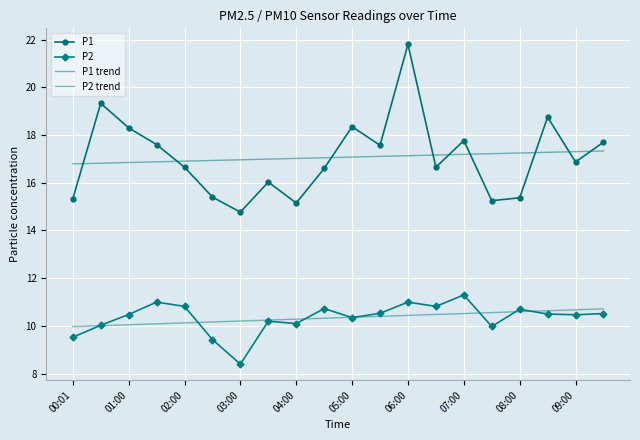

Which series has the widest spread of values?

P1